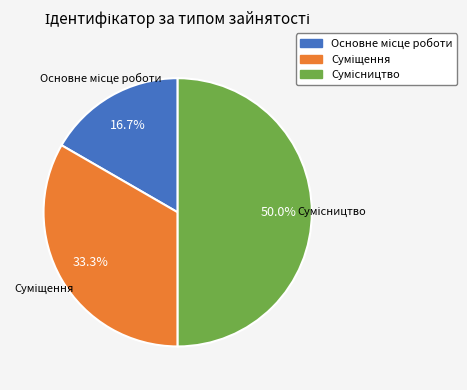

How many segments does this pie chart have?

3